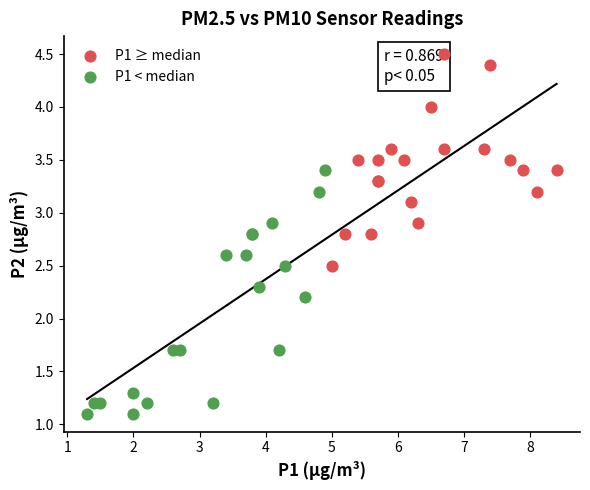

Which series reaches the maximum Y coordinate?

P1 ≥ median